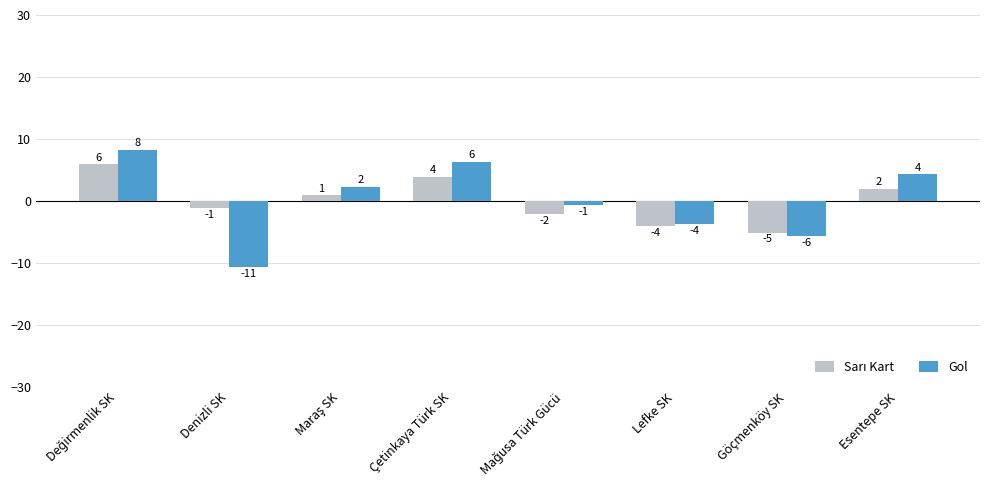

List the labels in order of Sarı Kart value, largest first.

Değirmenlik SK, Çetinkaya Türk SK, Esentepe SK, Maraş SK, Denizli SK, Mağusa Türk Gücü, Lefke SK, Göçmenköy SK